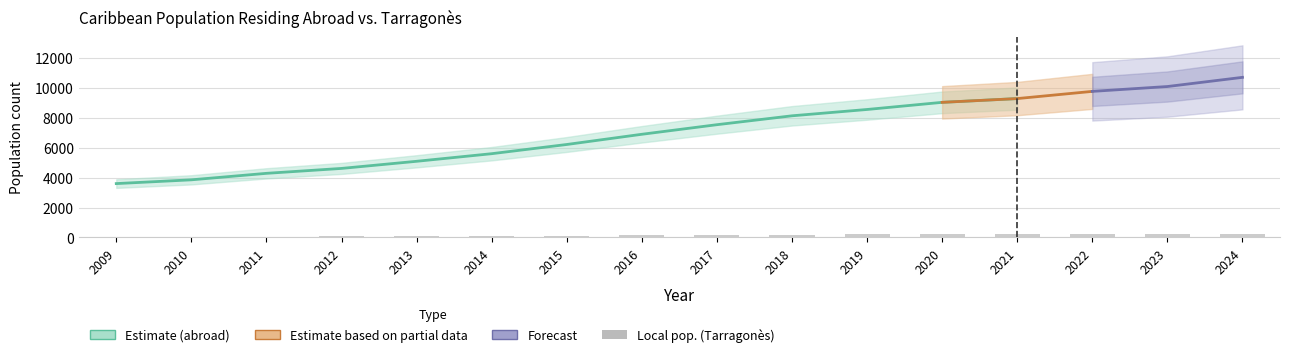

What is the value of the 8th bar from the left?

168